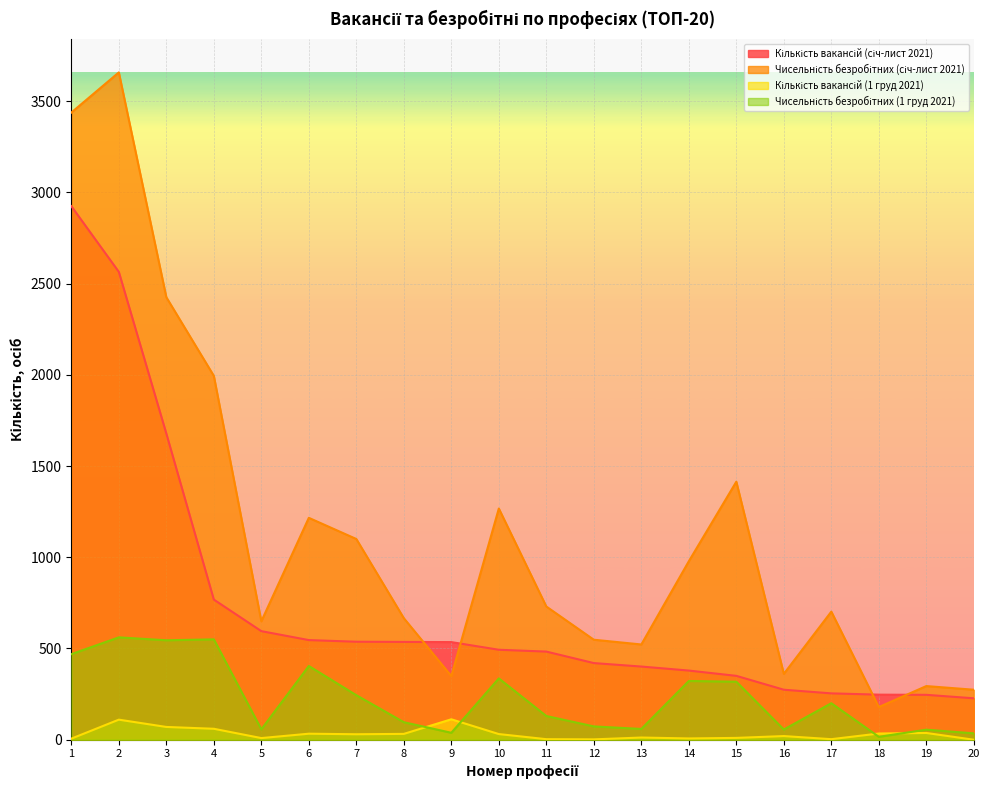

How many series are shown in this chart?

4